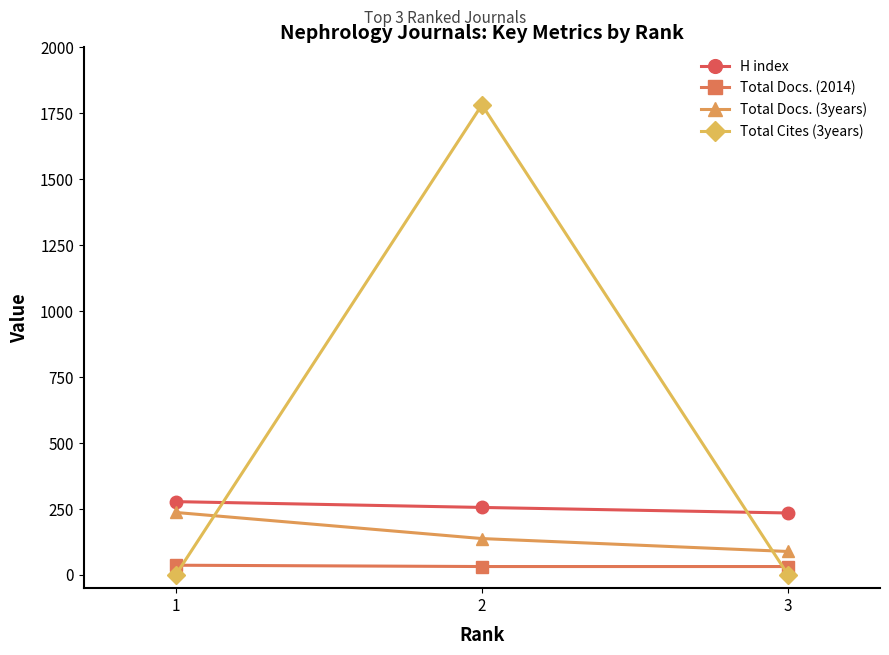

The value of H index at 2 is 256. True or false?

True